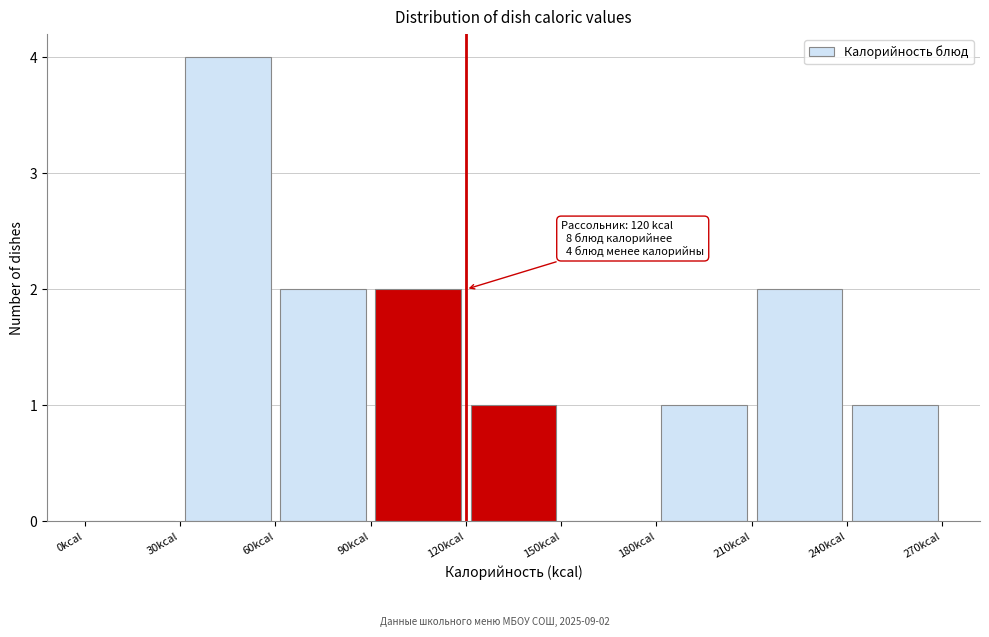

Which range on the x-axis has the tallest bar?

30 to 60